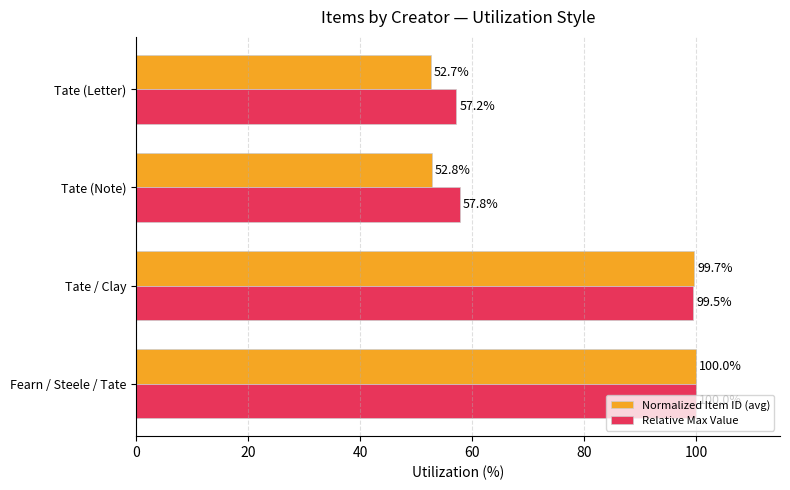

The value of Relative Max Value at Tate (Note) is 16.1. True or false?

False